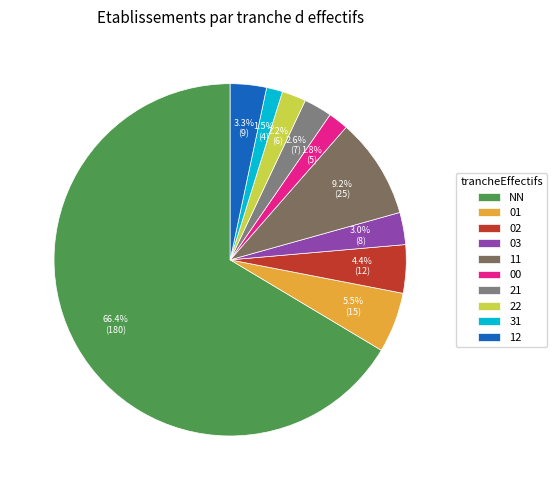

Do 03 and 01 together represent more than half of the pie?

No